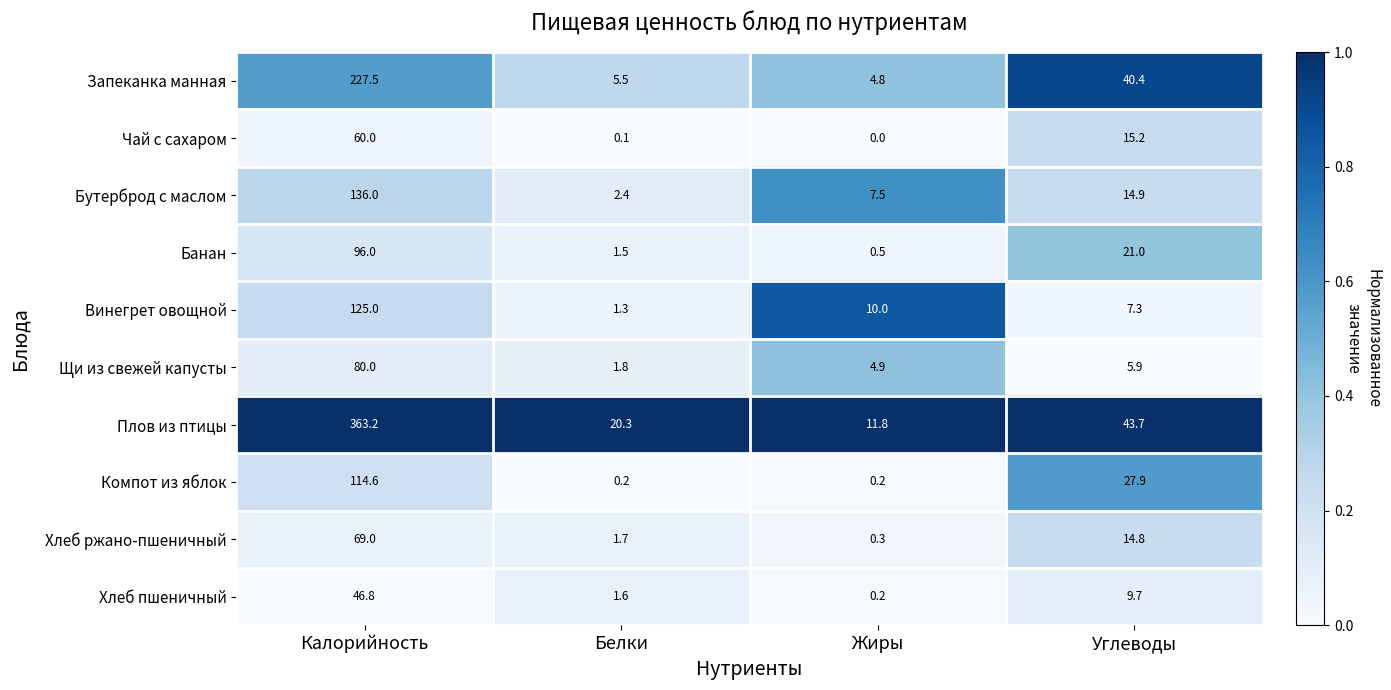

Which series has the widest spread of values?

Плов из птицы